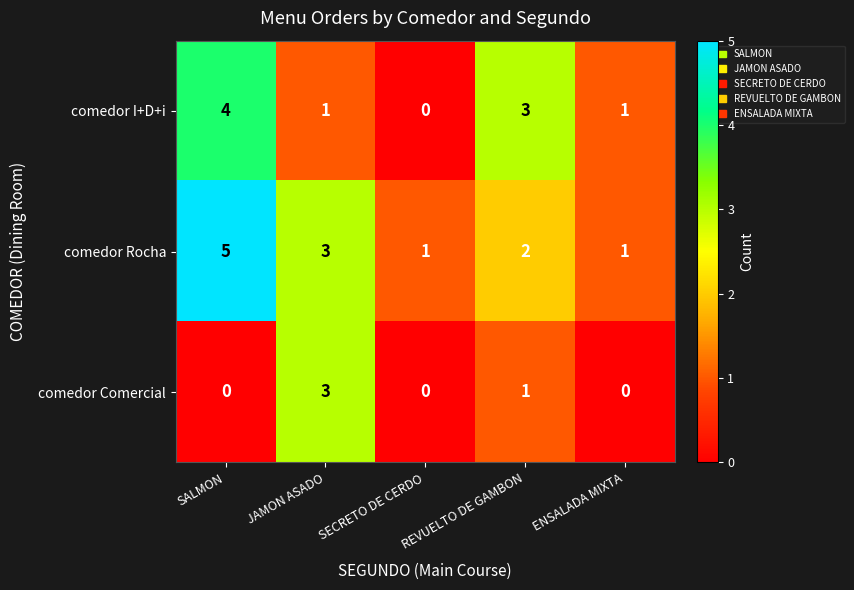

List the series in order of their peak value, highest first.

comedor Rocha, comedor I+D+i, comedor Comercial